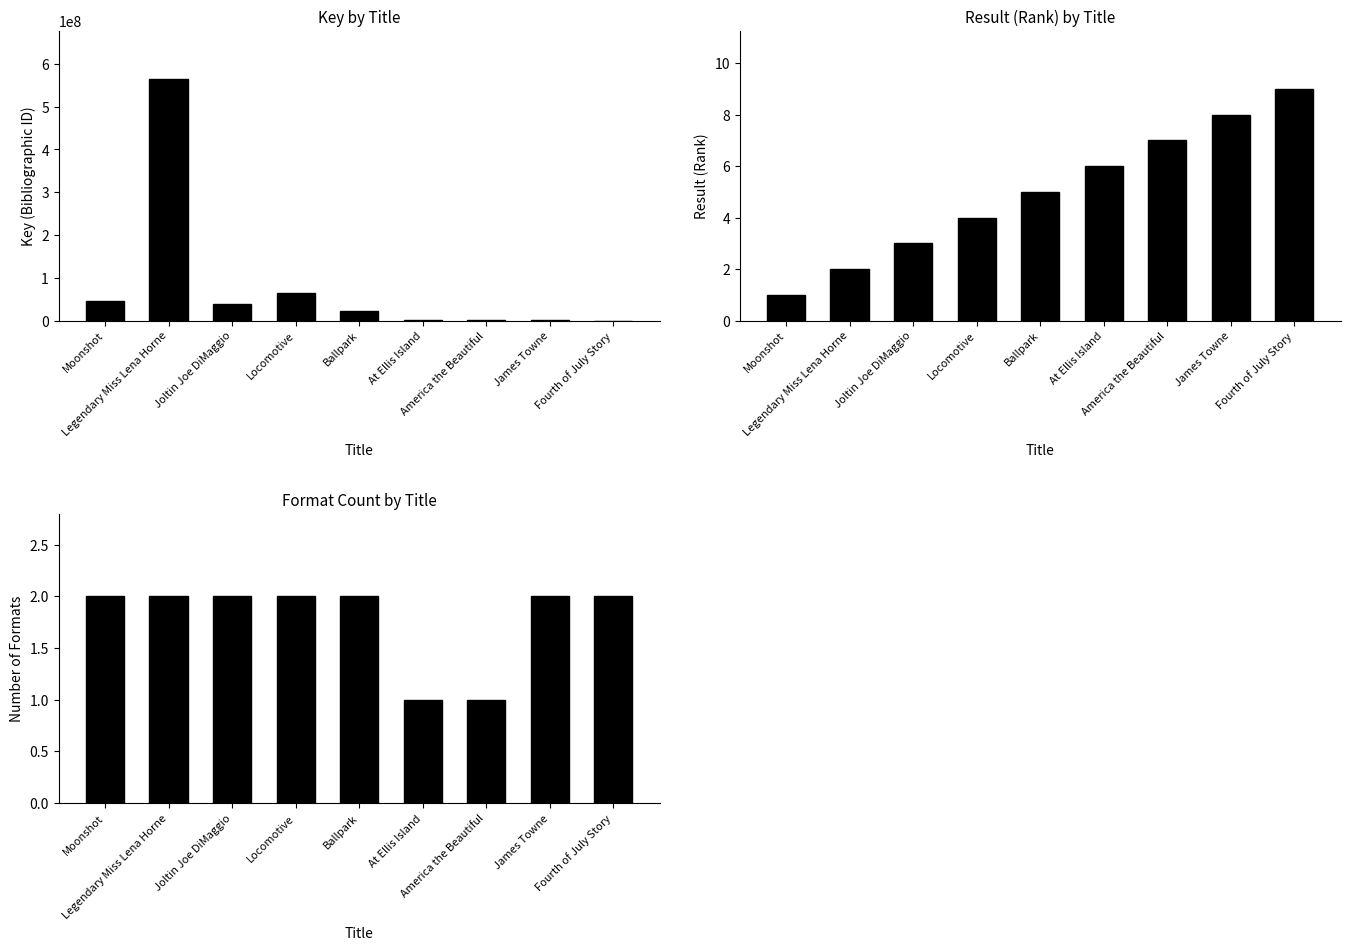

Reading left to right, list all the values displayed in this chart.

Key: 44695299	564240267	39048722	64563133	21436234	1510860	332593	1143805	5846
Result: 1	2	3	4	5	6	7	8	9
Format Count: 2	2	2	2	2	1	1	2	2